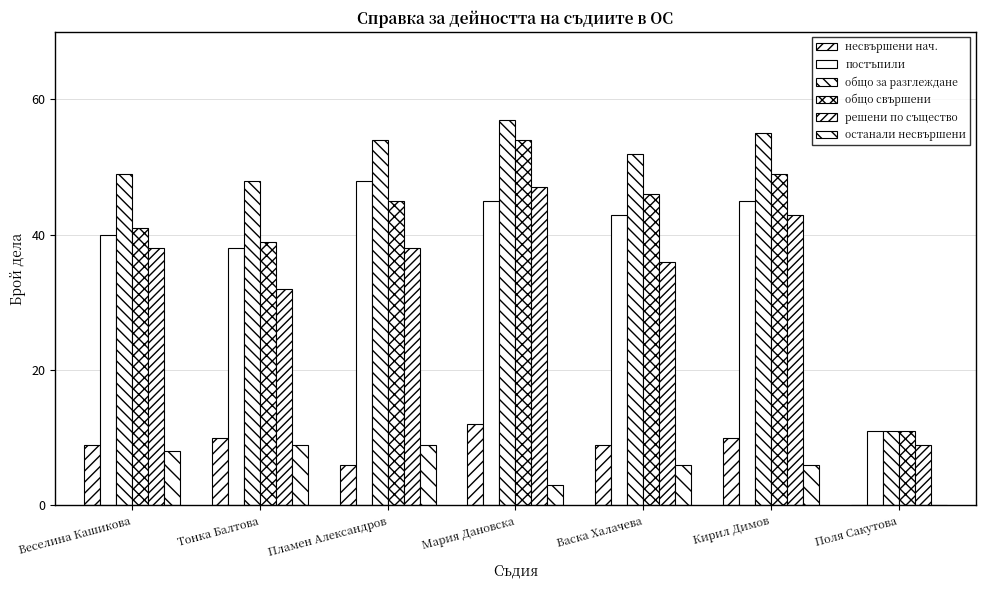

What position from the right is Веселина Кашикова?

7